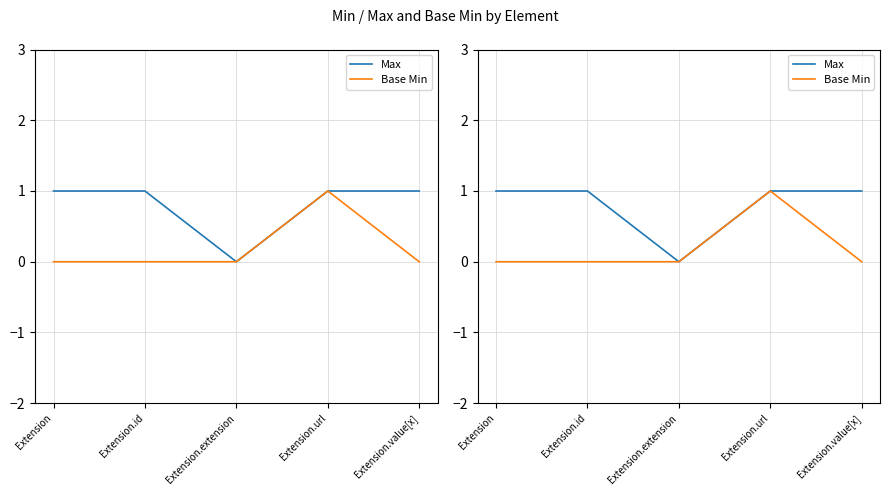

How many lines are shown in the chart?

2